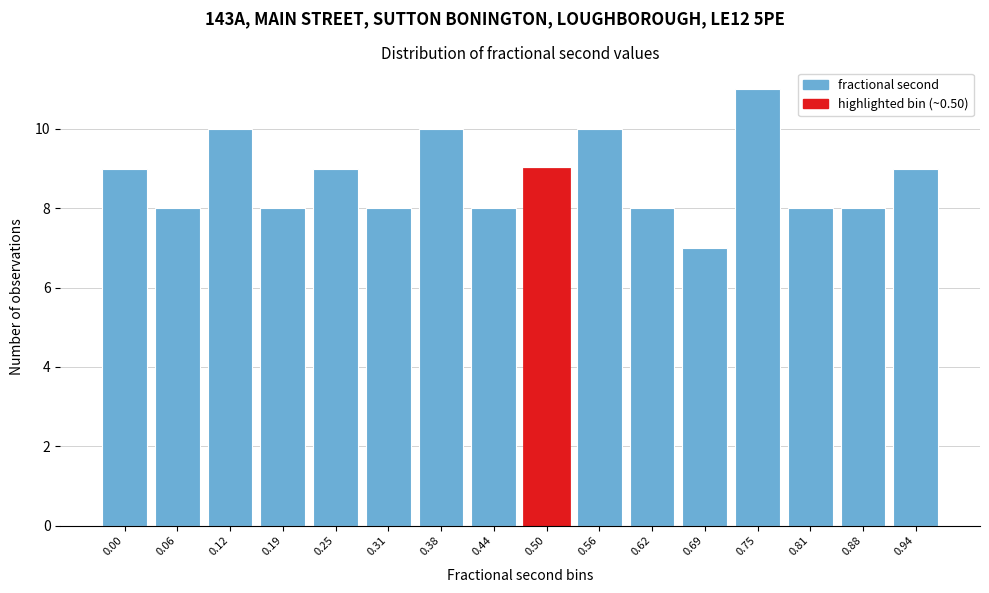

Reading left to right, extract all data points from this chart.

0.00=9	0.06=8	0.12=10	0.19=8	0.25=9	0.31=8	0.38=10	0.44=8	0.50=9	0.56=10	0.62=8	0.69=7	0.75=11	0.81=8	0.88=8	0.94=9